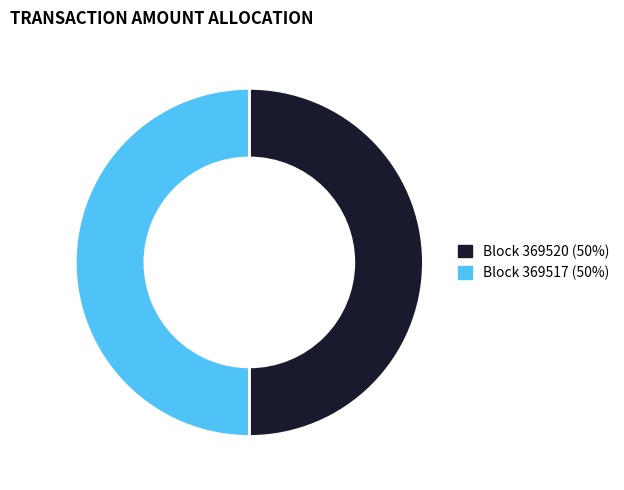

What is the ratio of the value at Block 369517 (50%) to the value at Block 369520 (50%)?

1.0